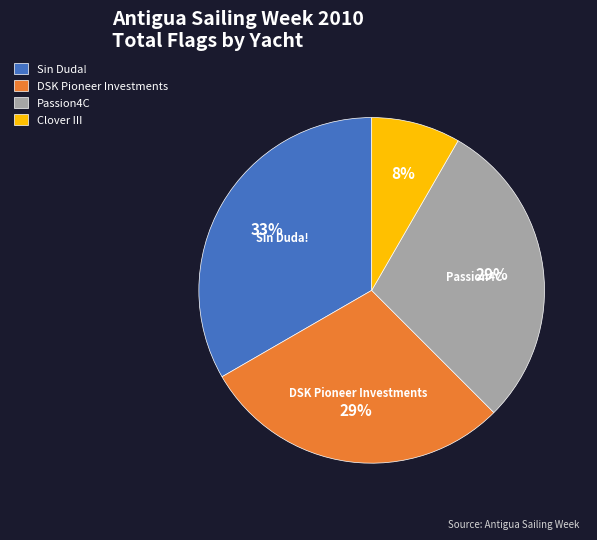

To the nearest percent, what portion does Sin Duda! represent?

33%